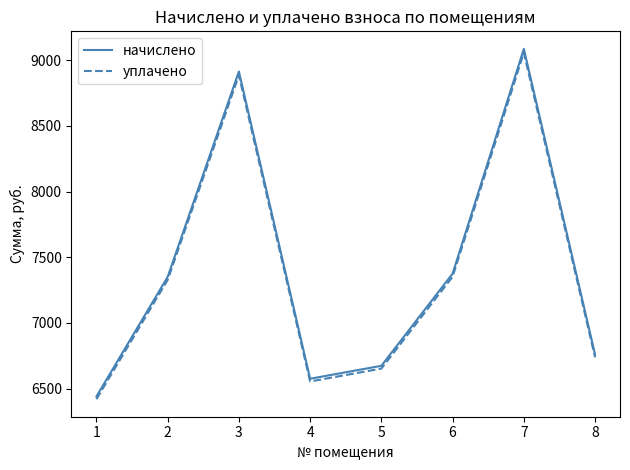

What is the greatest value displayed?

9086.3